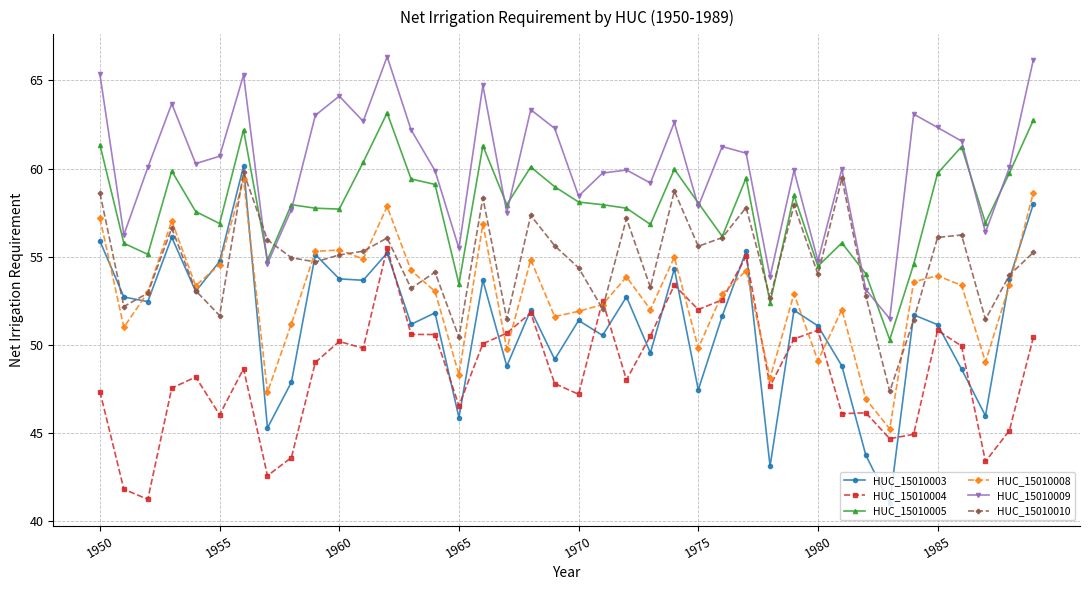

What is the value of the HUC_15010003 point at the 17th from the left?

53.7